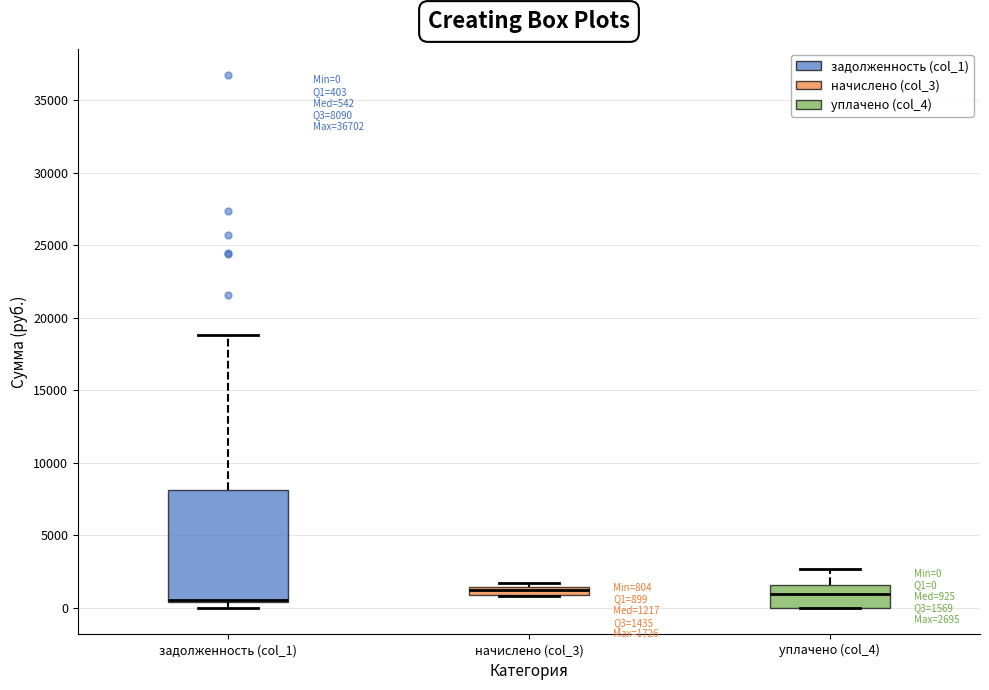

Comparing the boxes themselves (not the whiskers), which one is the tallest?

задолженность (col_1)